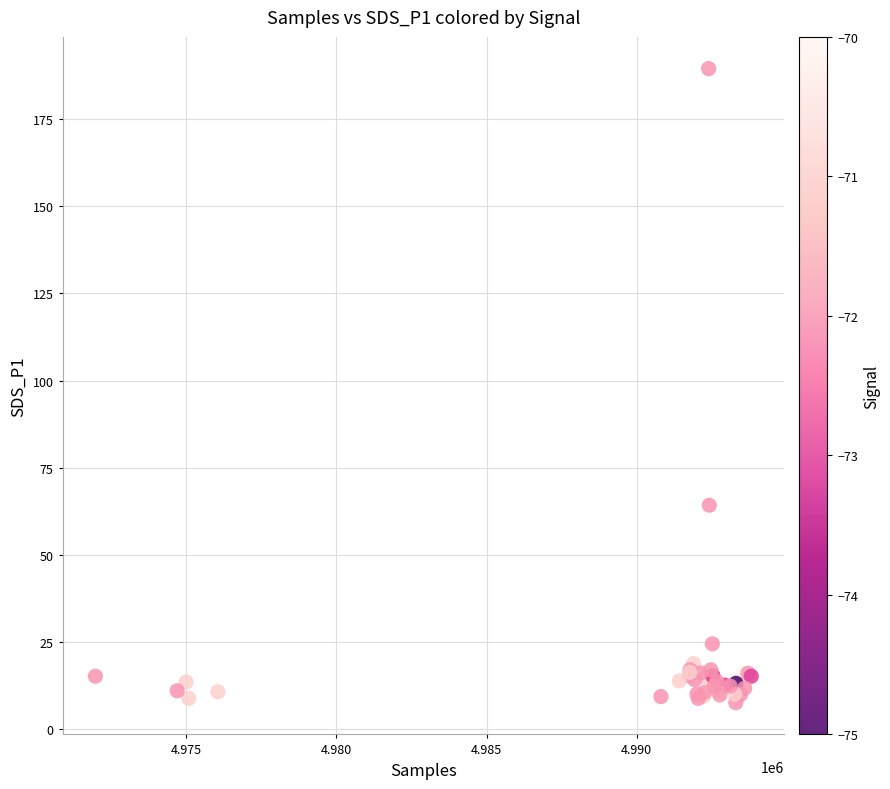

What Y value in the scatter plot is closest to 98?

64.2